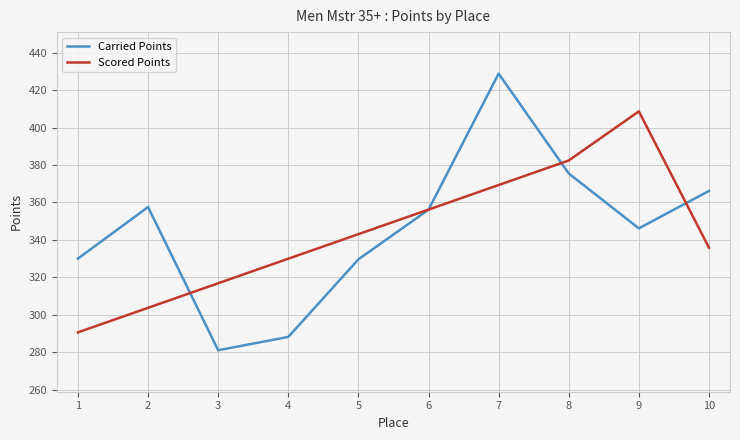

In Carried Points, how many points are higher than both neighbors (excluding endpoints)?

2